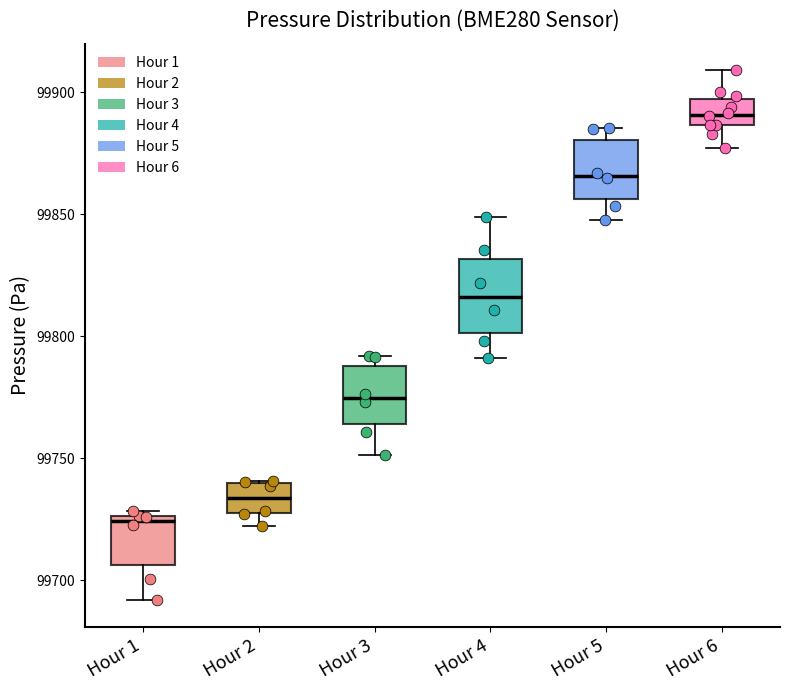

Where does the upper whisker of the box for Hour 6 end on the y-axis? The values are not printed on the chart, so give them approximately, as read against the axis.

99910